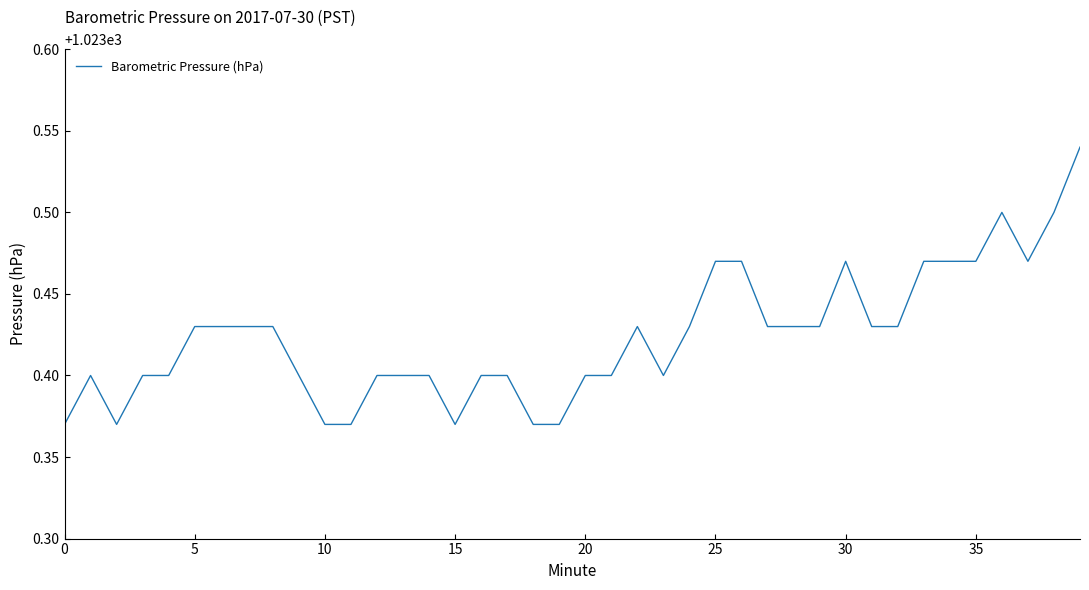

What is the value of the 11th point from the left?

1023.4